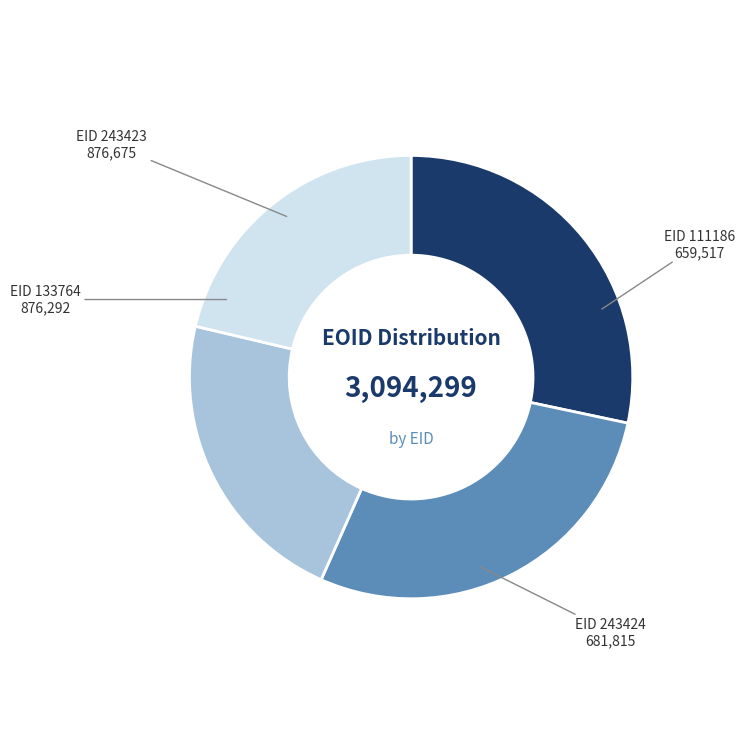

What is the smallest slice in the pie chart?

EID 111186